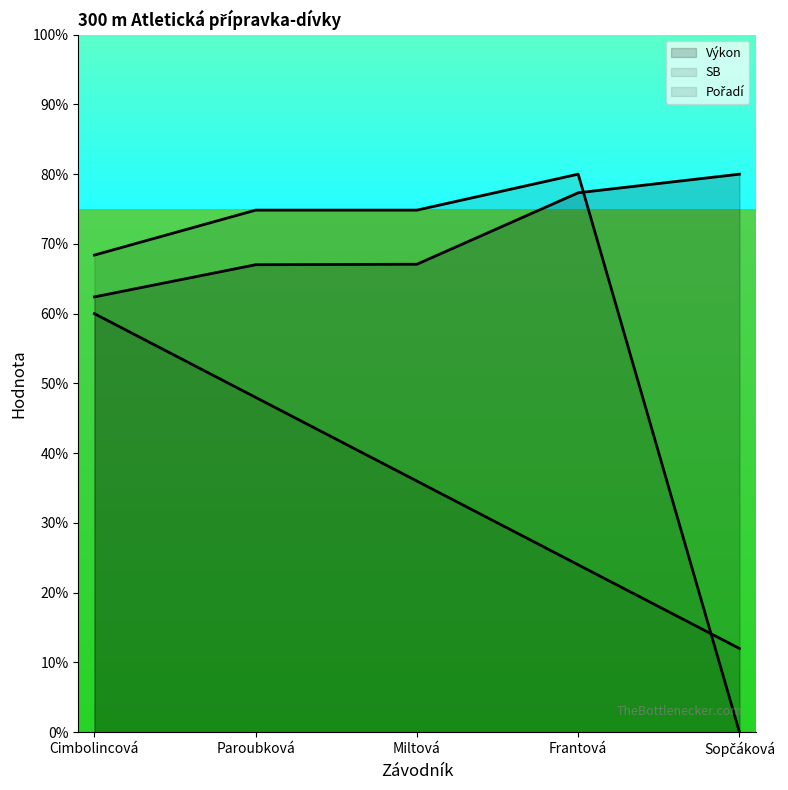

Where is SB nearest to the value 40?

Cimbolincová